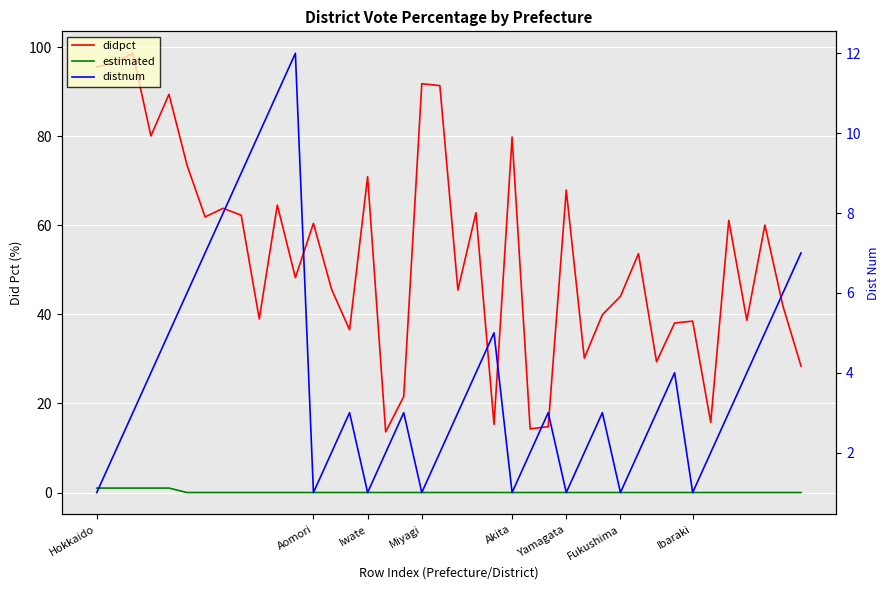

True or false: estimated and didpct intersect in this chart.

False